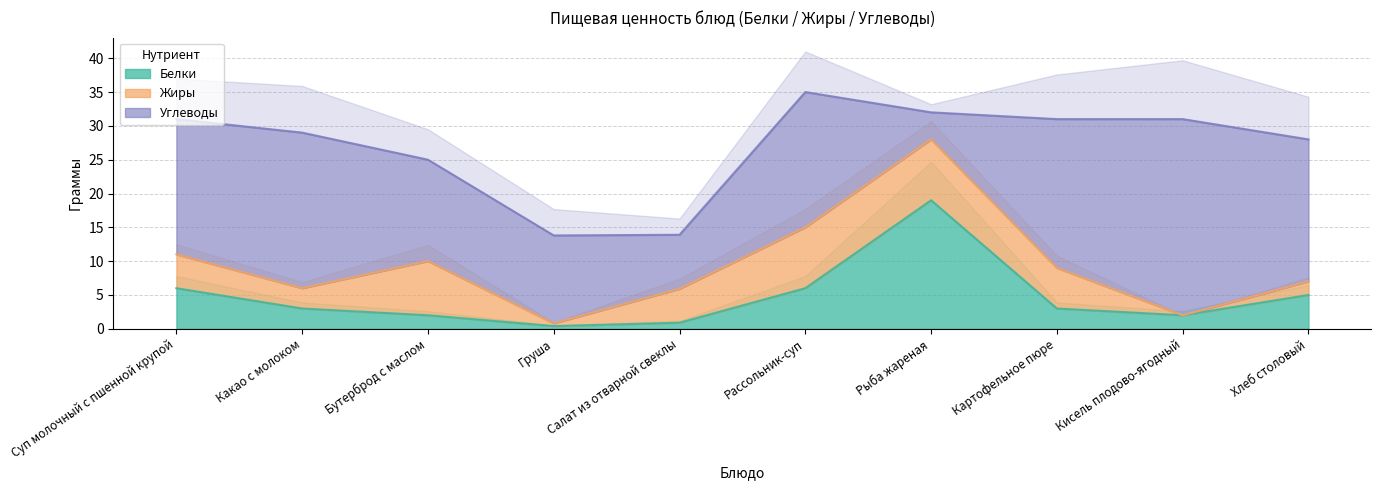

What position from the right is Какао с молоком?

9